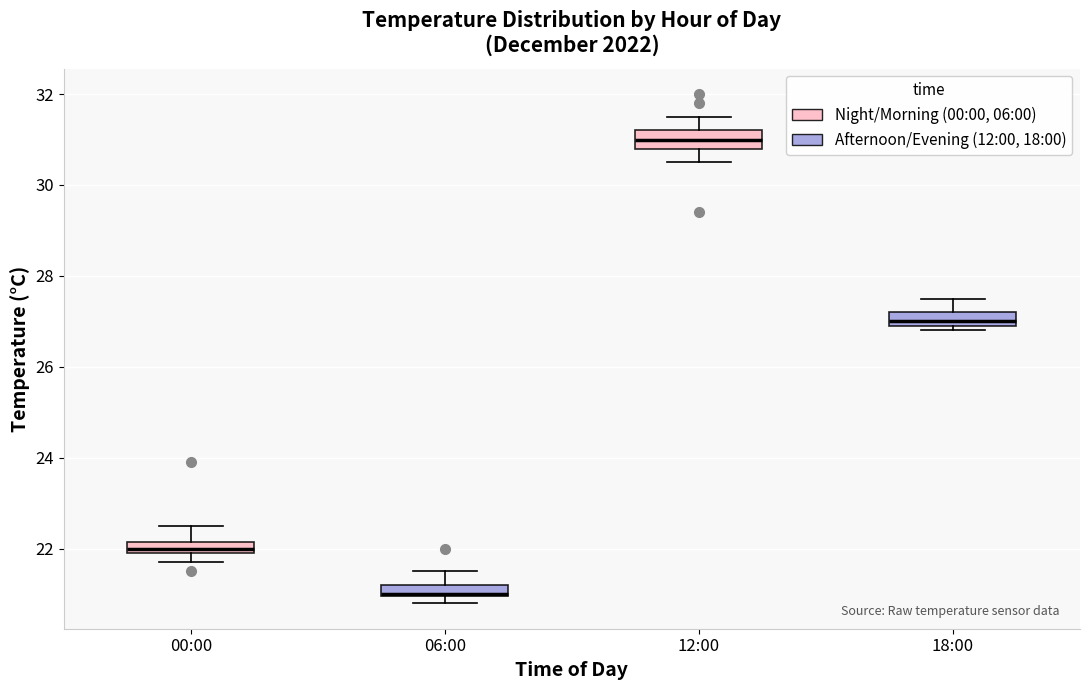

Which box has the lowest median line?

06:00